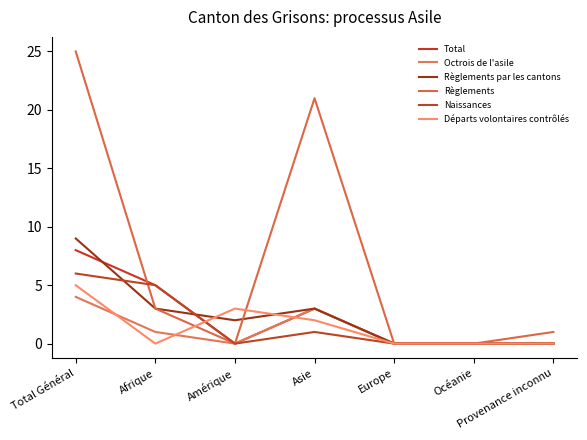

List the series in order of their peak value, highest first.

Règlements, Règlements par les cantons, Total, Naissances, Départs volontaires contrôlés, Octrois de l'asile